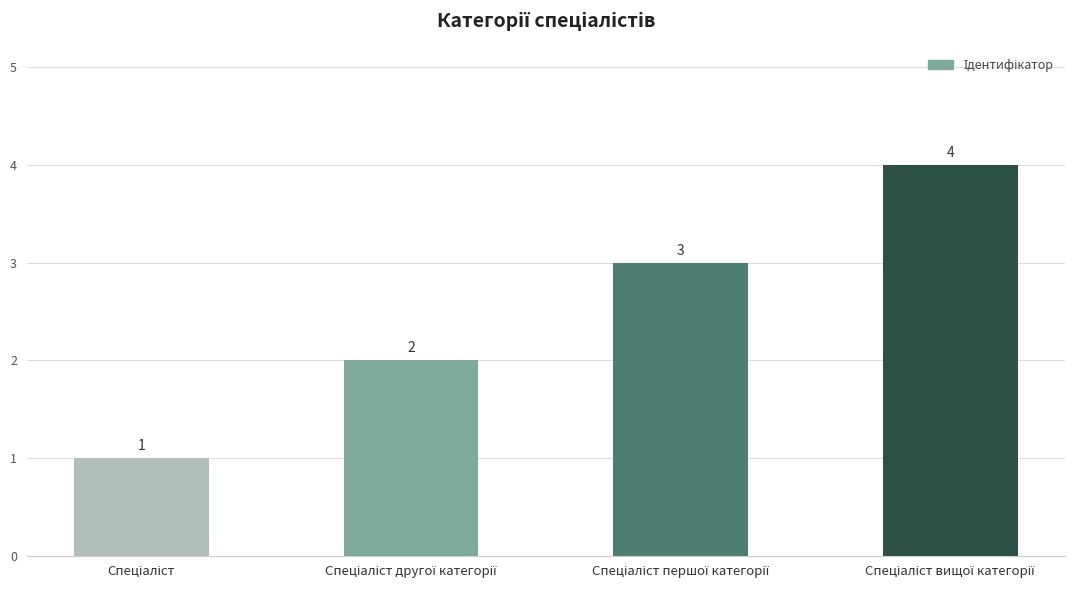

Reading left to right, extract all data points from this chart.

1	2	3	4